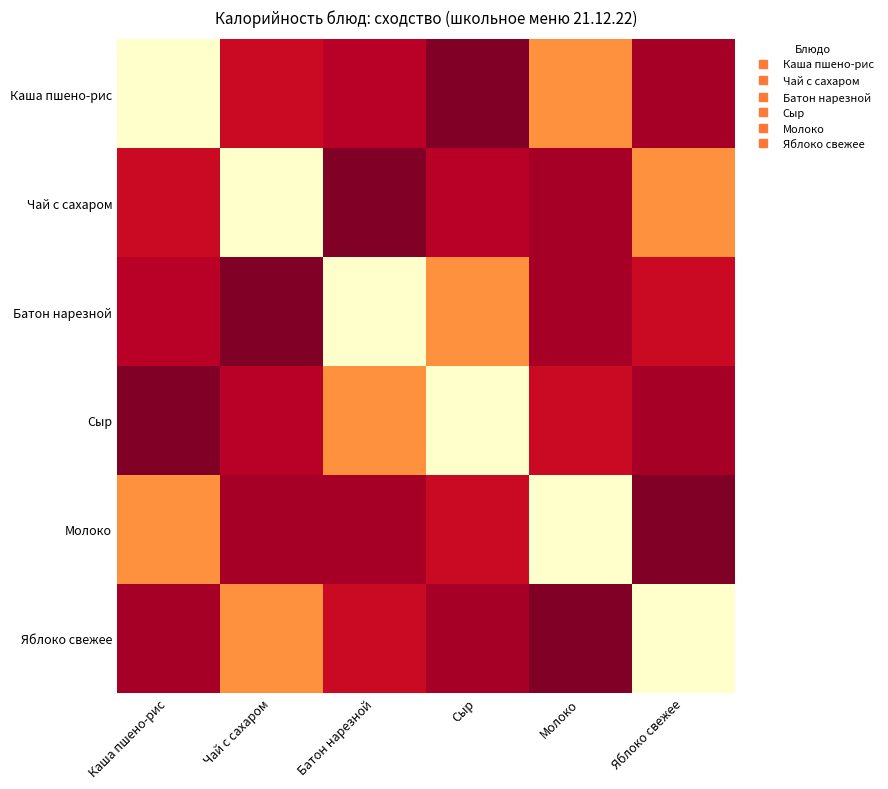

Reading left to right, extract all data points from this chart.

Каша пшено-рис: Каша пшено-рис=168.0	Чай с сахаром=58.7	Батон нарезной=51.9	Сыр=36.3	Молоко=104.0	Яблоко свежее=47.0
Чай с сахаром: Каша пшено-рис=58.7	Чай с сахаром=168.0	Батон нарезной=36.3	Сыр=51.9	Молоко=47.0	Яблоко свежее=104.0
Батон нарезной: Каша пшено-рис=51.9	Чай с сахаром=36.3	Батон нарезной=168.0	Сыр=104.0	Молоко=47.0	Яблоко свежее=58.7
Сыр: Каша пшено-рис=36.3	Чай с сахаром=51.9	Батон нарезной=104.0	Сыр=168.0	Молоко=58.7	Яблоко свежее=47.0
Молоко: Каша пшено-рис=104.0	Чай с сахаром=47.0	Батон нарезной=47.0	Сыр=58.7	Молоко=168.0	Яблоко свежее=36.3
Яблоко свежее: Каша пшено-рис=47.0	Чай с сахаром=104.0	Батон нарезной=58.7	Сыр=47.0	Молоко=36.3	Яблоко свежее=168.0